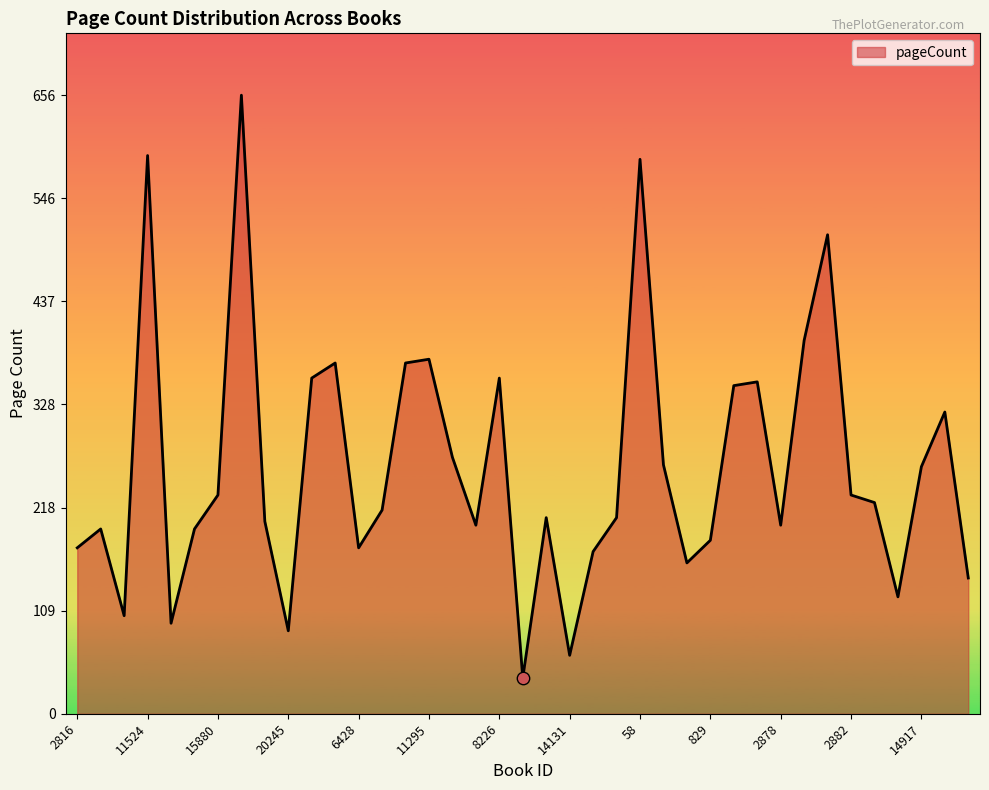

What is the difference between the maximum and minimum values?

618